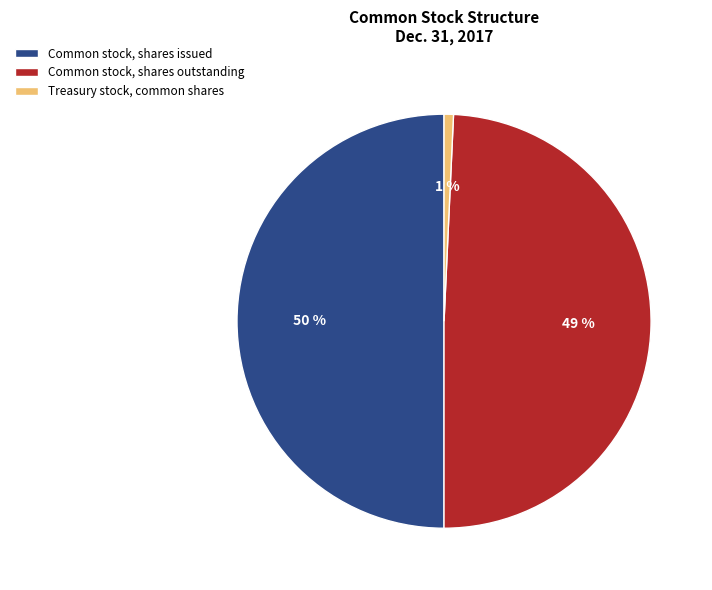

Do Common stock, shares outstanding and Common stock, shares issued together represent more than half of the pie?

Yes